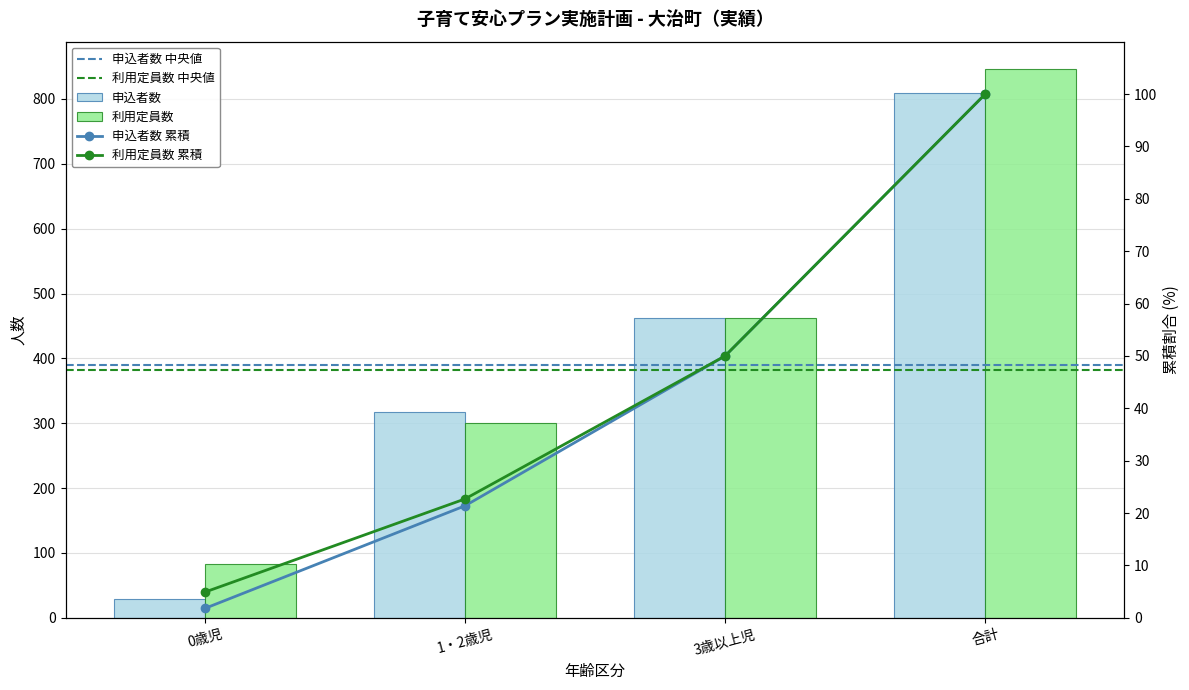

What is the difference between the maximum and minimum values in the 利用定員数 series?

763